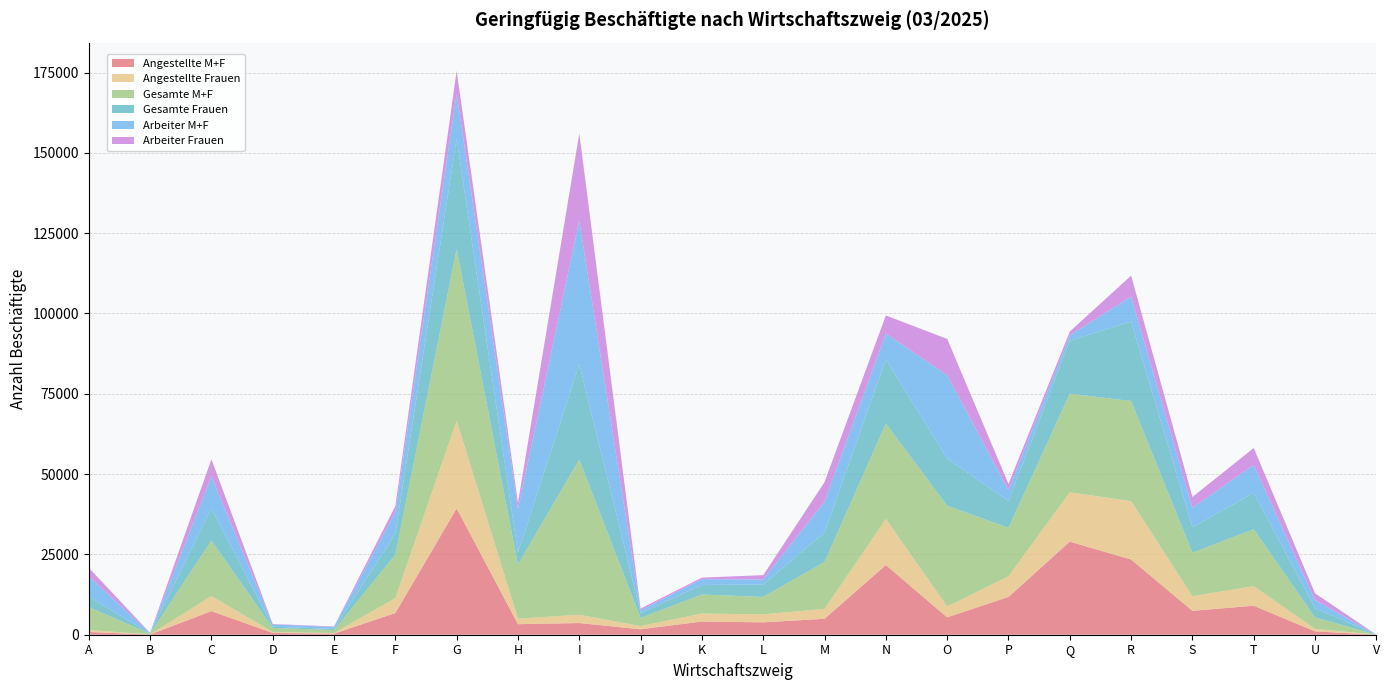

Reading left to right, what are all the values shown in this chart?

Angestellte M+F: 853	65	7344	569	333	6755	39328	3277	3635	1694	4104	3850	4961	21688	5405	11761	28983	23402	7441	9029	1029	6
Angestellte Frauen: 599	43	4681	262	193	4605	27281	1721	2581	982	2499	2489	3077	14338	3389	6424	15327	18190	4545	6077	802	5
Gesamte M+F: 7176	190	17309	1288	919	13549	53461	16850	48339	2549	5913	5425	14589	29714	31375	15115	30711	31169	13540	17719	3561	6
Gesamte Frauen: 3249	79	10008	379	368	6465	34302	3713	29669	1528	2976	3848	9163	19972	14665	8354	16478	24718	7901	11340	2875	5
Arbeiter M+F: 6323	125	9965	719	586	6794	14133	13573	44704	855	1809	1575	9628	8026	25970	3354	1728	7767	6099	8690	2532	0
Arbeiter Frauen: 2650	36	5327	117	175	1860	7021	1992	27088	546	477	1359	6086	5634	11276	1930	1151	6528	3356	5263	2073	0